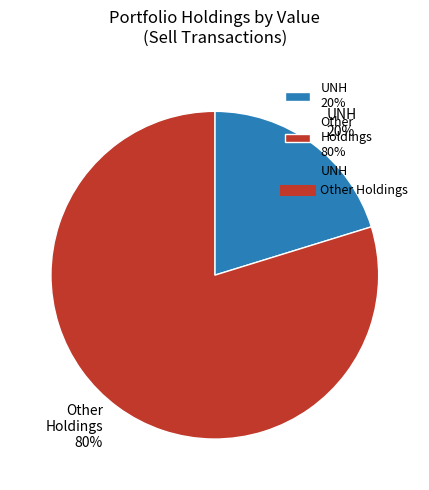

Count the number of slices in the pie.

2